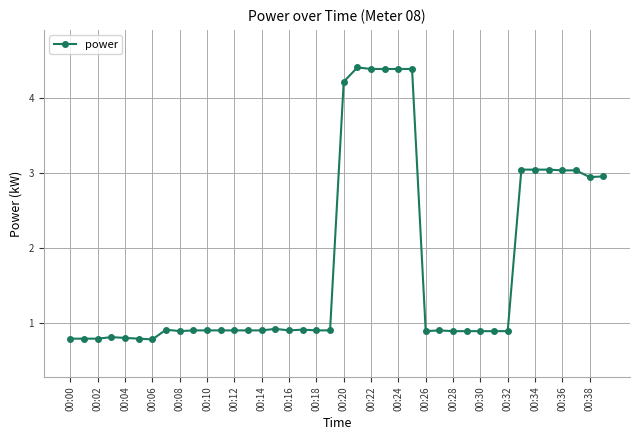

What is the minimum value shown in the chart?

0.8